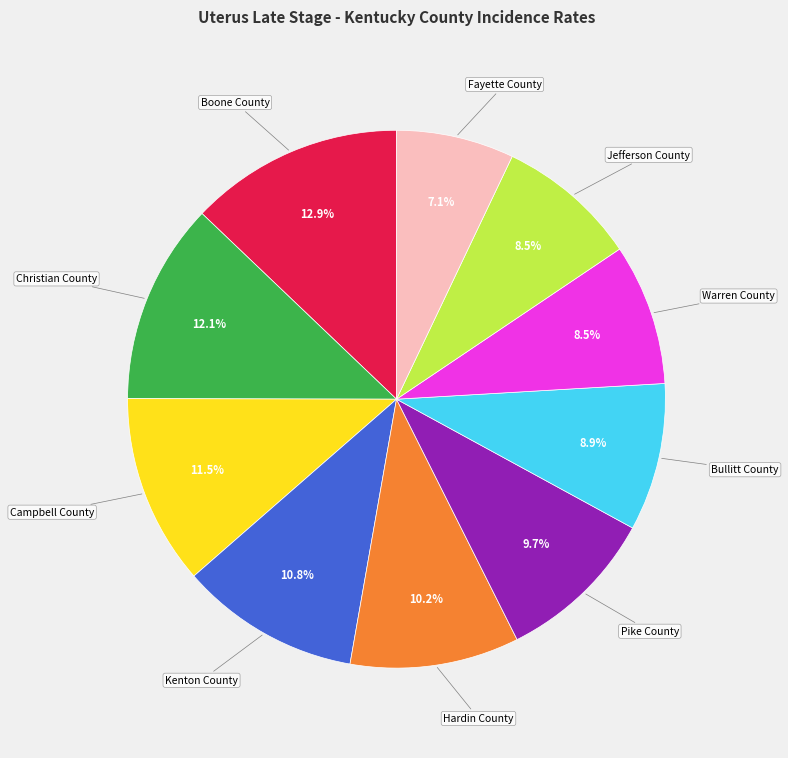

Is there any slice that represents more than half of the pie?

No